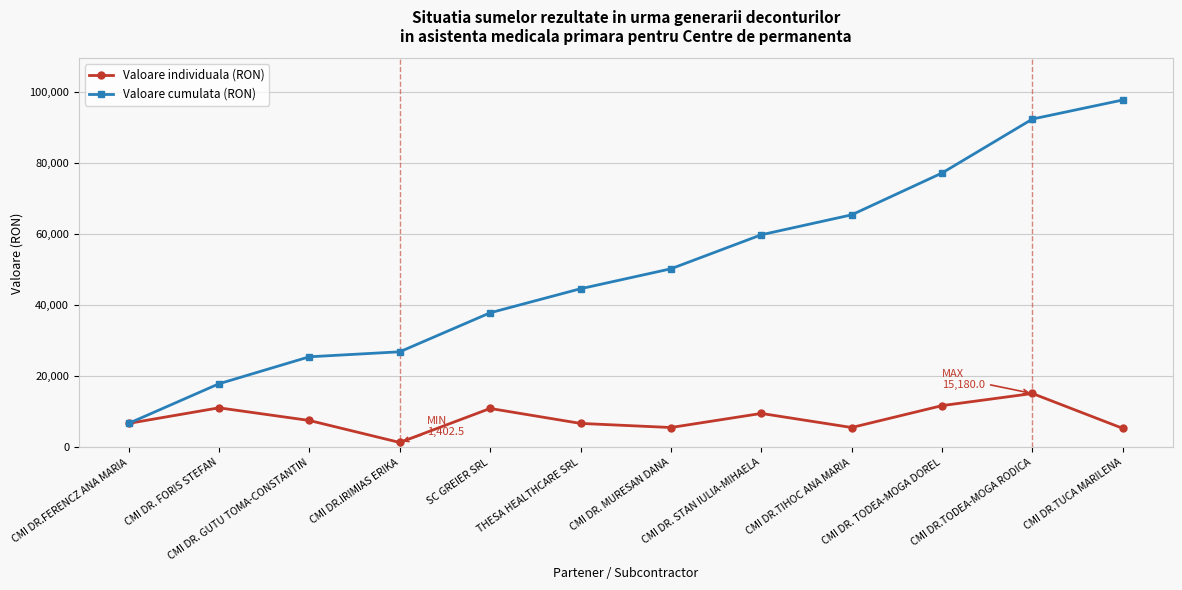

Is it true that Valoare cumulata (RON) equals 92386.5 at CMI DR.TODEA-MOGA RODICA?

True